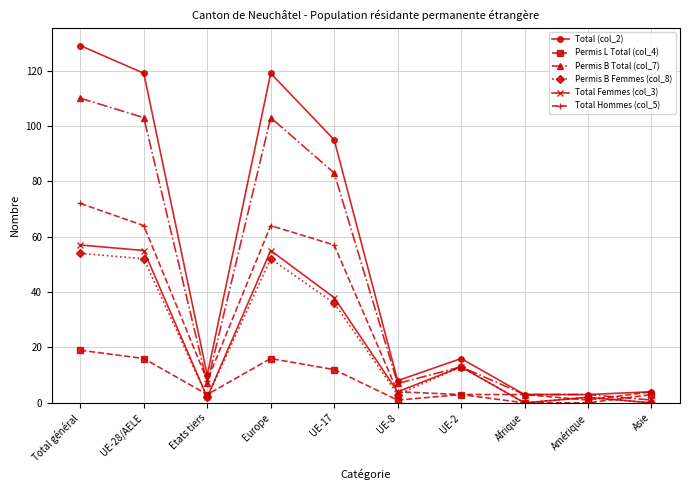

Reading right to left, extract all data points from this chart.

Total (col_2): 4	3	3	16	8	95	119	10	119	129
Permis L Total (col_4): 3	0	0	3	1	12	16	3	16	19
Permis B Total (col_7): 1	3	3	13	7	83	103	7	103	110
Permis B Femmes (col_8): 0	2	0	13	3	36	52	2	52	54
Total Femmes (col_3): 0	2	0	13	4	38	55	2	55	57
Total Hommes (col_5): 4	1	3	3	4	57	64	8	64	72